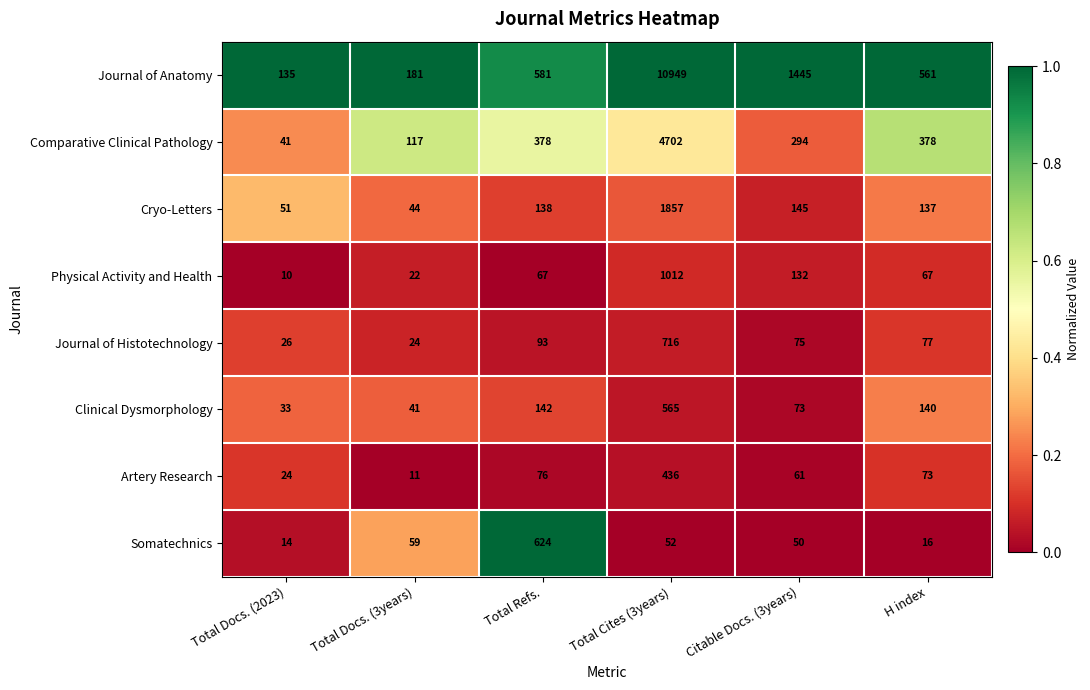

Which series has the widest spread of values?

Journal of Anatomy